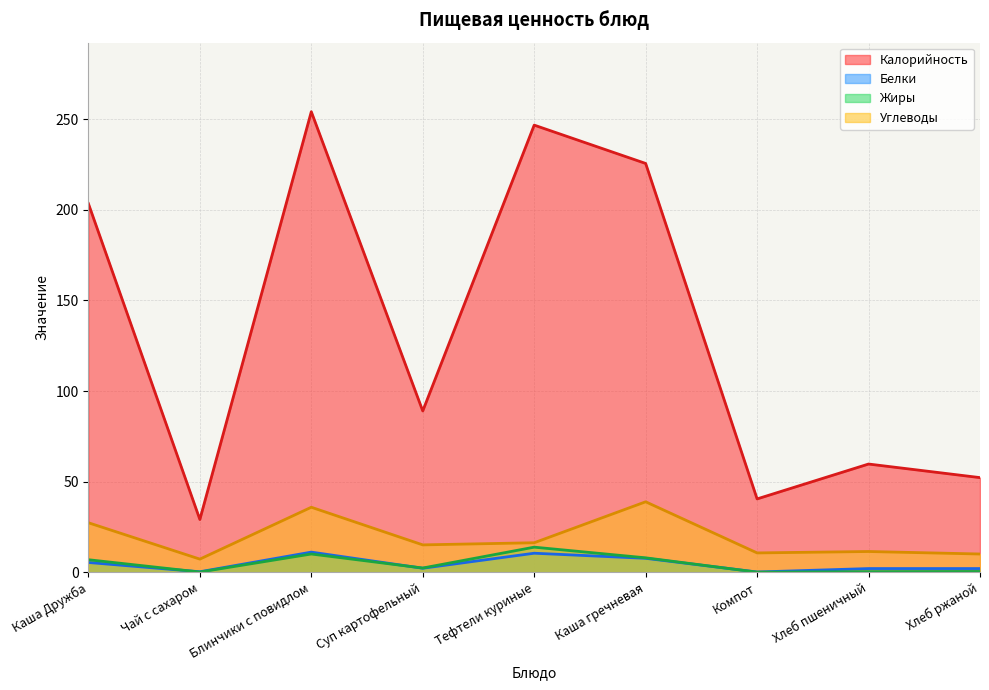

True or false: Углеводы has a value of 47.3 at Каша Дружба.

False